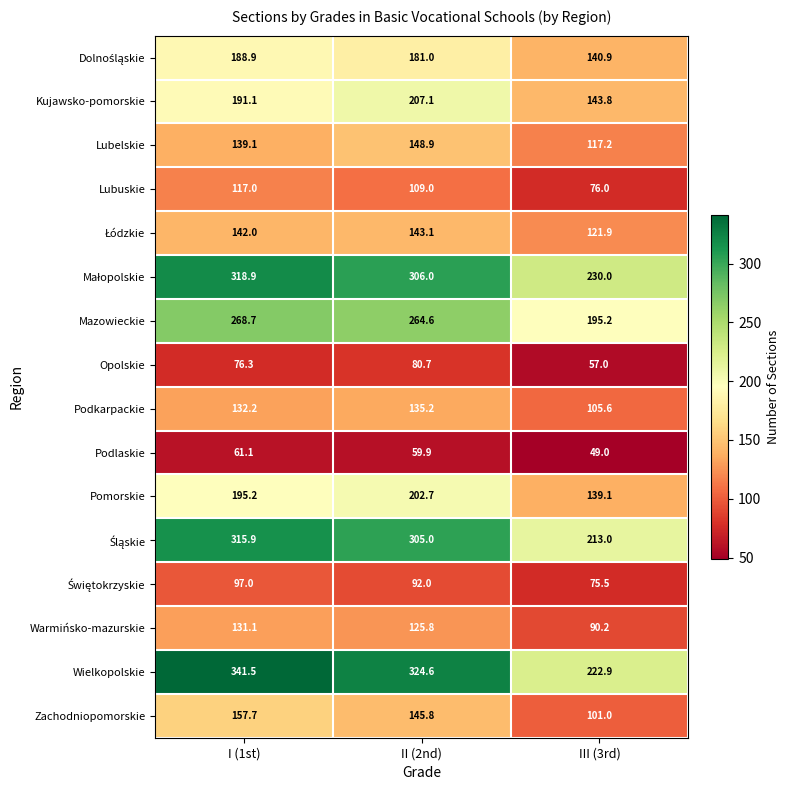

At which label does Zachodniopomorskie first exceed 145?

I (1st)